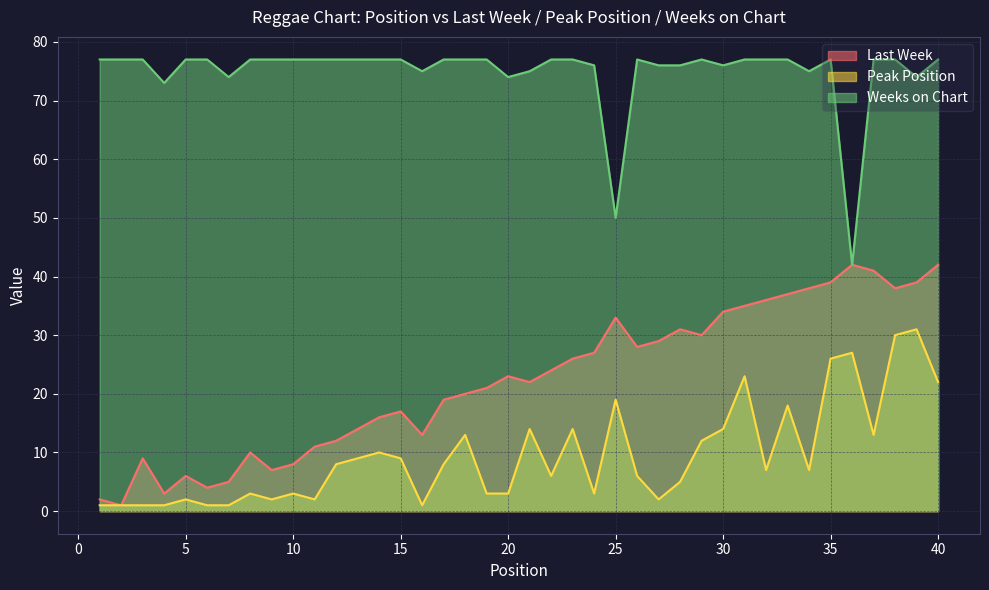

Which series has the widest spread of values?

Last Week